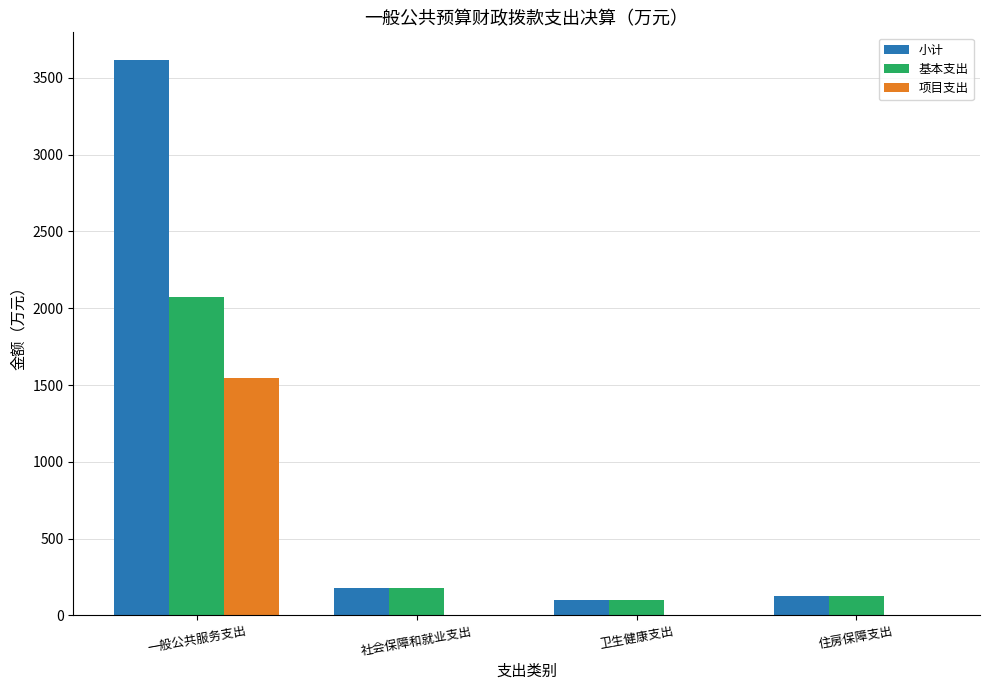

How many categories are shown in the chart?

4